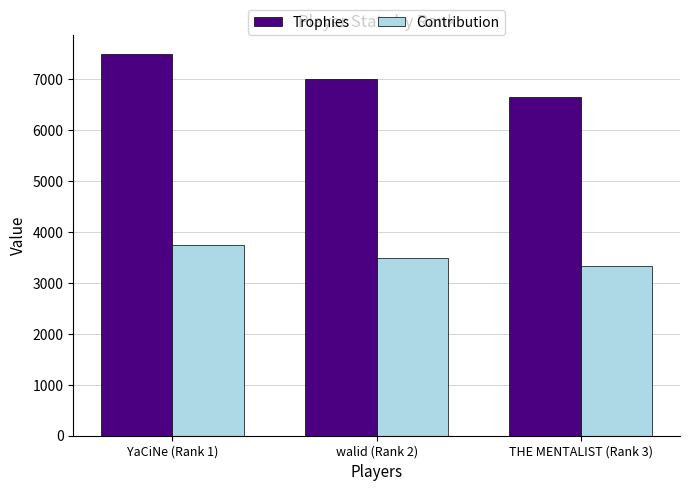

Which series has the largest total across all categories?

Trophies